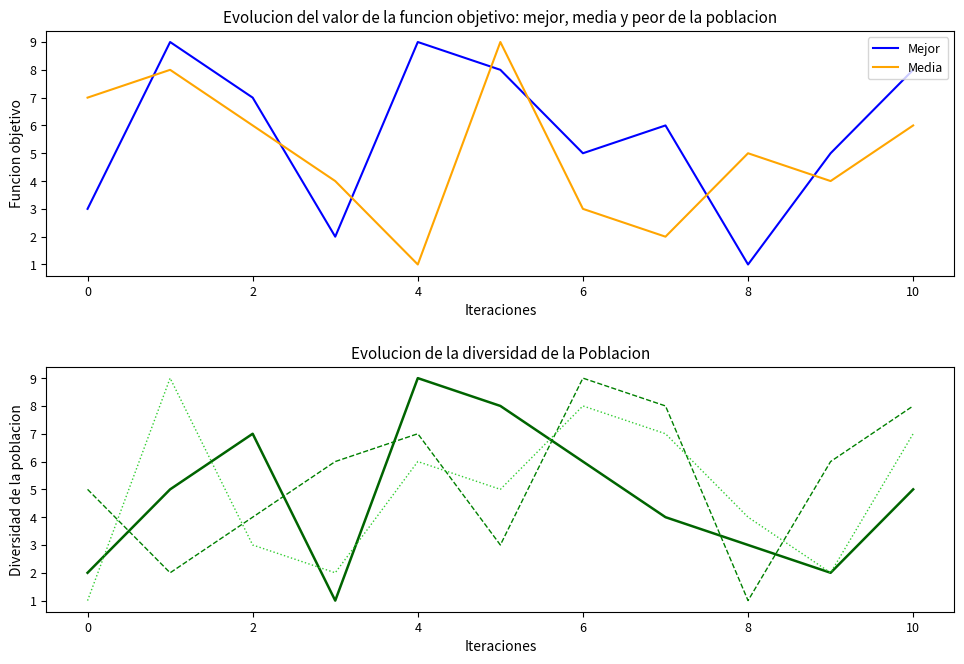

Which series has the largest total across all categories?

Mejor